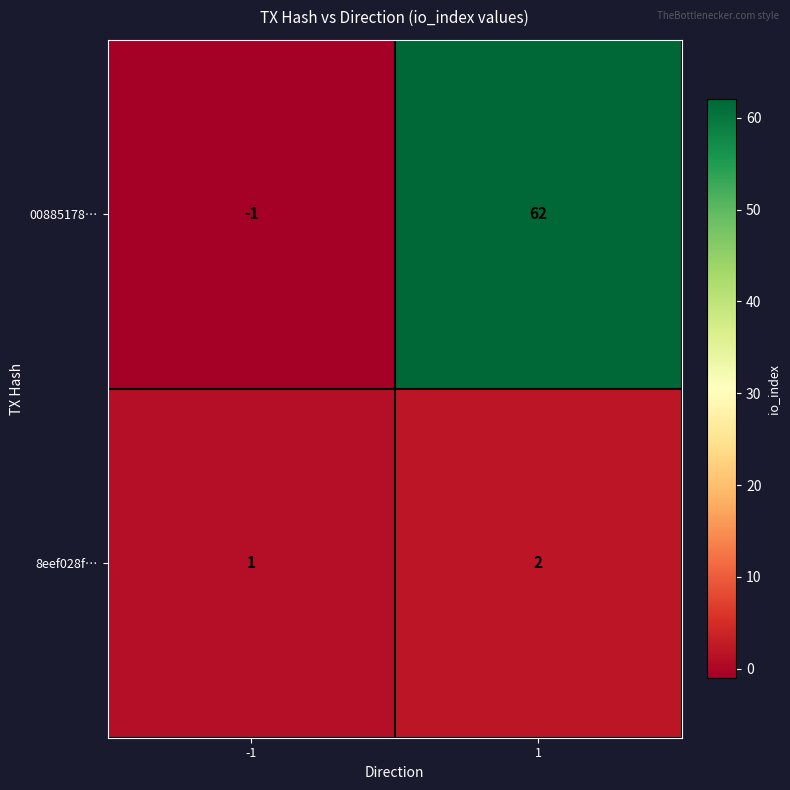

At how many categories does at least one series exceed 6?

1